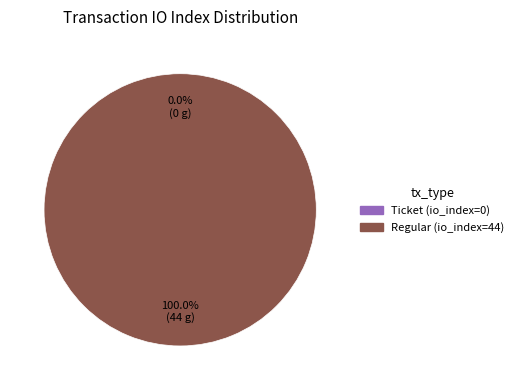

The Regular (io_index=44) slice represents 100% of the pie. True or false?

True